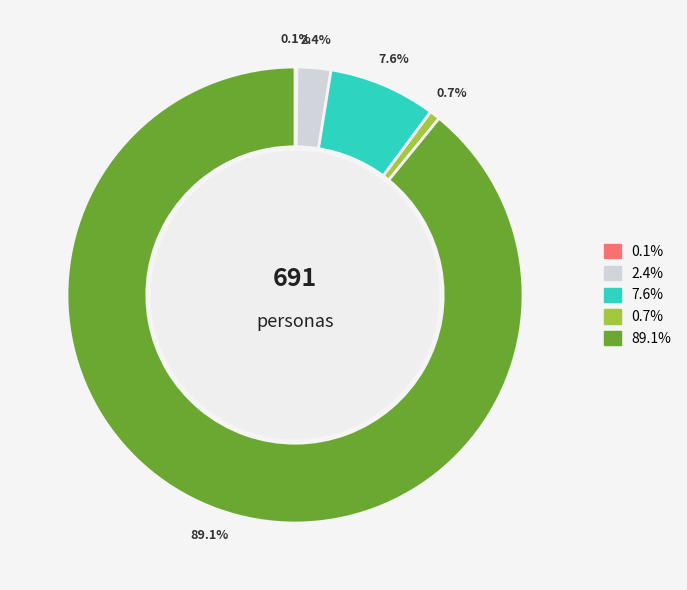

Is there a majority slice in this chart?

Yes